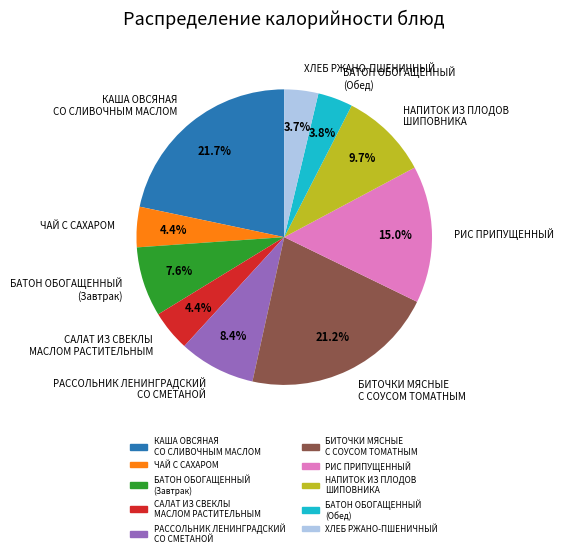

To the nearest percent, what percentage of the pie is РИС ПРИПУЩЕННЫЙ?

15%